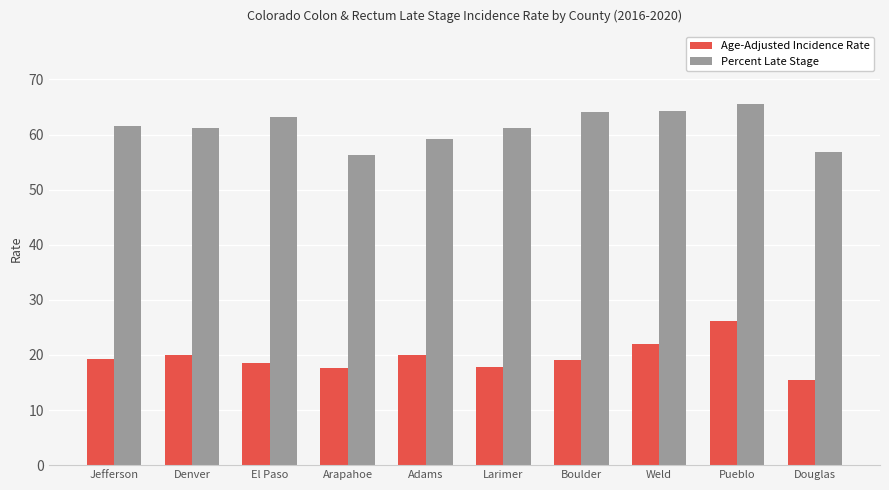

What is the difference between the Age-Adjusted Incidence Rate values at El Paso and Boulder?

0.6